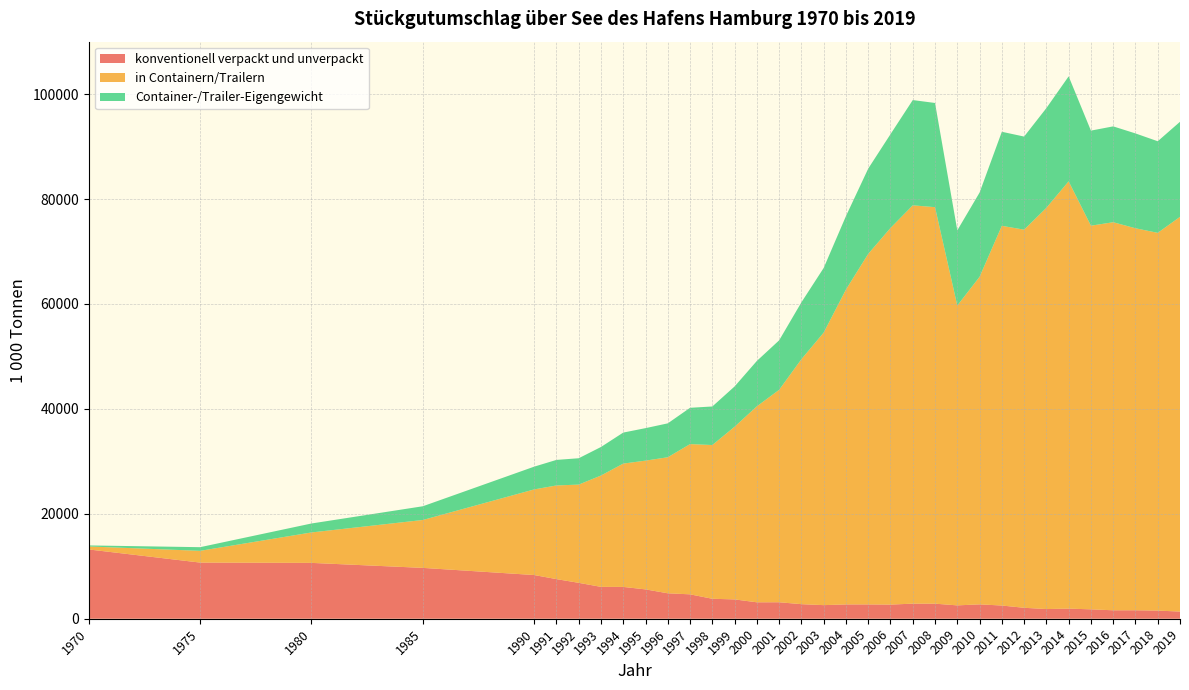

Reading left to right, list all the values displayed in this chart.

konventionell verpackt und unverpackt: 13205.0	10702.0	10645.0	9693.0	8329.0	7551.0	6843.0	6074.0	6064.0	5593.0	4849.0	4650.0	3804.0	3683.0	3132.0	3140.5	2776.3	2590.7	2727.9	2726.1	2696.0	2872.6	2869.0	2545.7	2738.0	2517.0	2084.0	1844.0	1928.0	1790.0	1610.0	1615.0	1550.9	1365.6
in Containern/Trailern: 571.0	2240.0	5803.0	9130.0	16322.0	17853.0	18726.0	21225.0	23508.0	24544.0	25931.0	28638.0	29305.0	32917.0	37356.0	40494.0	46695.0	51950.0	60021.0	66825.0	71786.7	75931.9	75581.4	57152.2	62433.6	72378.0	72076.0	76482.0	81451.0	73131.0	73971.0	72817.0	72007.1	75242.0
Container-/Trailer-Eigengewicht: 198.0	698.0	1708.0	2617.0	4338.0	4872.0	5023.0	5440.0	5914.0	6194.0	6464.0	6920.0	7351.0	7679.0	8657.0	9433.0	10842.0	12327.0	14000.0	16254.0	17880.0	20064.0	19864.0	14335.0	16060.1	17929.0	17751.0	19012.0	20010.0	18123.0	18272.0	18079.0	17459.2	18118.3